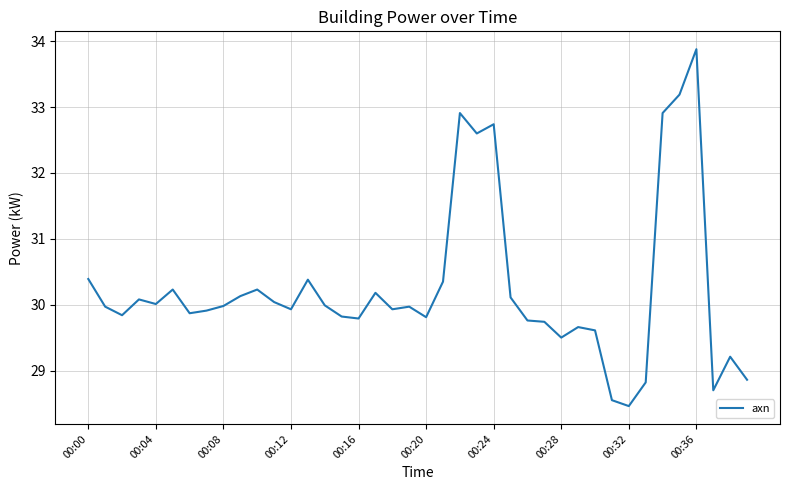

What is the maximum value shown in the chart?

33.9